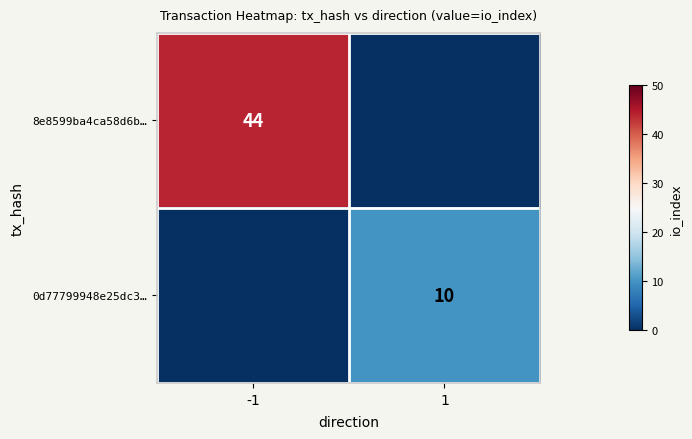

Between 1 and -1, which is larger?

-1